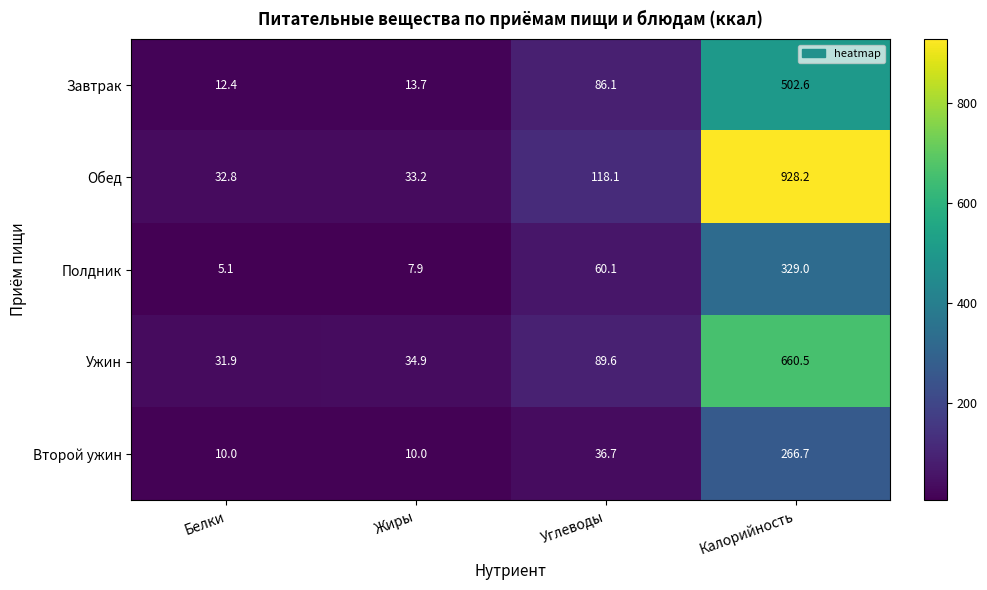

How many distinct data groups are displayed?

5